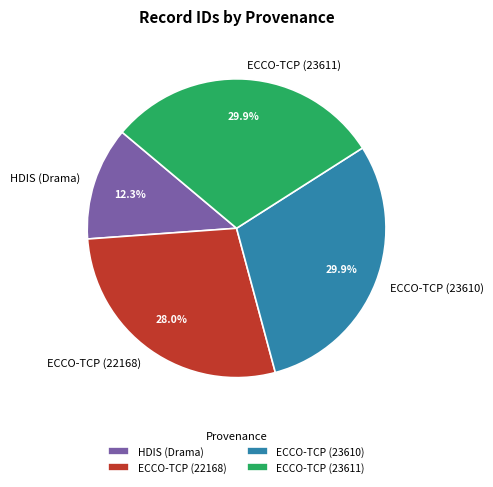

To the nearest percent, what portion does ECCO-TCP (22168) represent?

28%